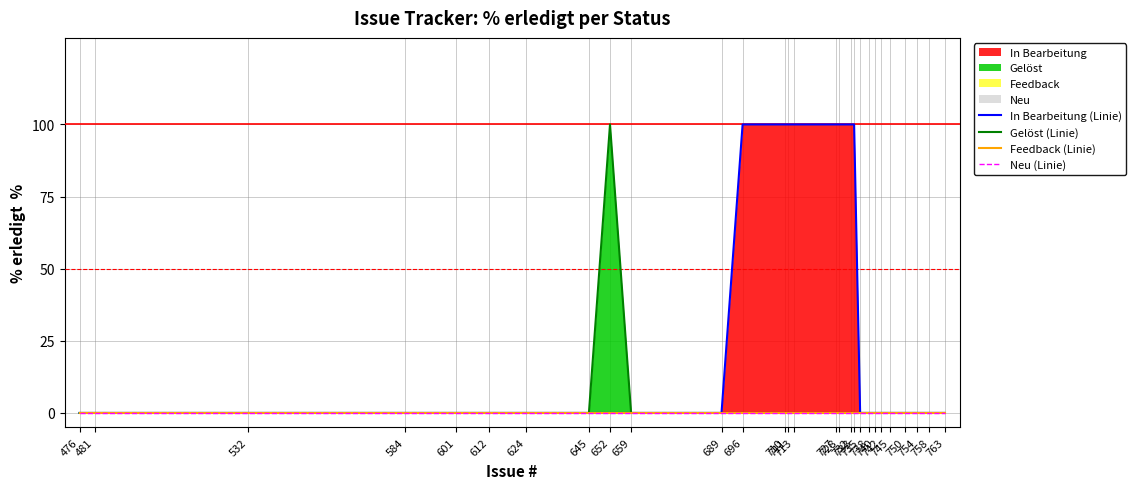

How many lines are shown in the chart?

4